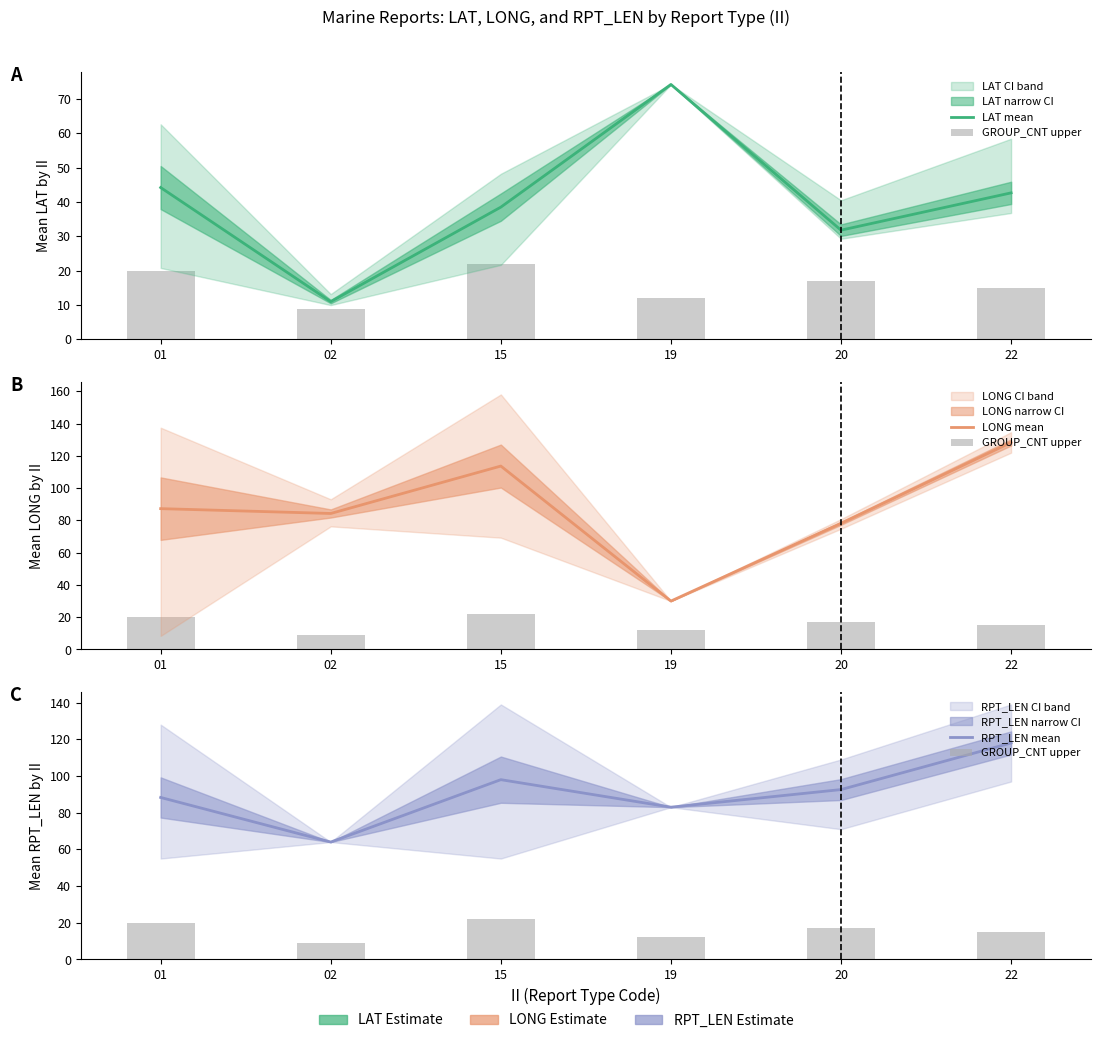

At which label does GROUP_CNT upper first exceed 17?

01